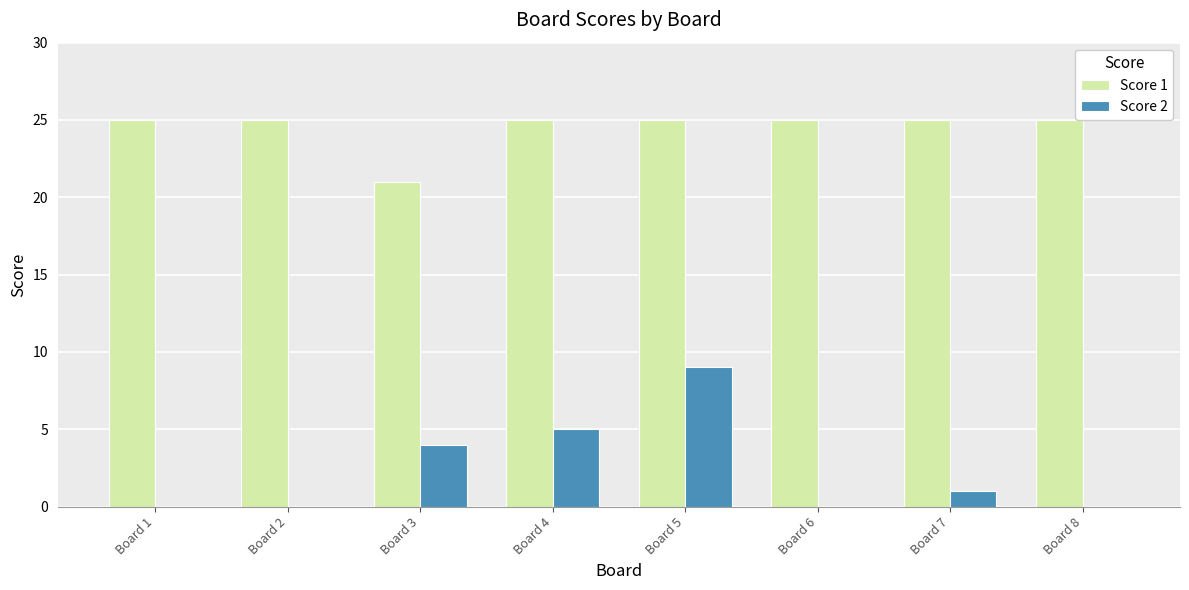

What is the sum of all Score 2 values?

19